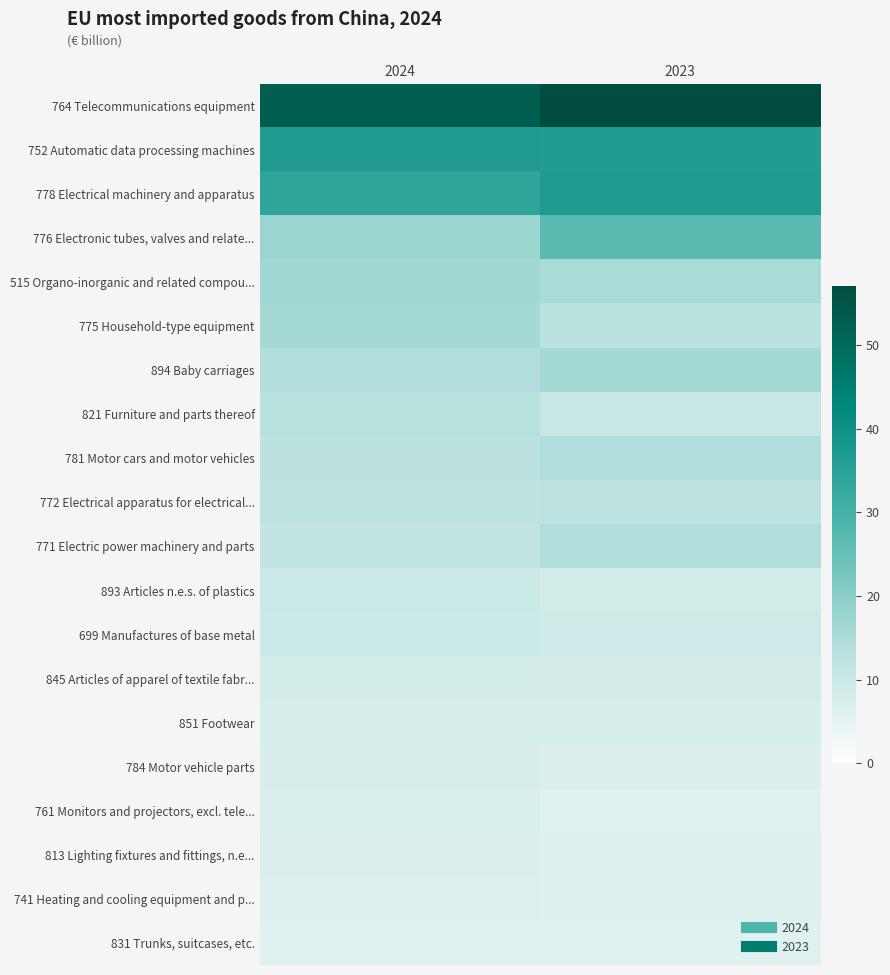

At which category is the sum across all series the highest?

2023